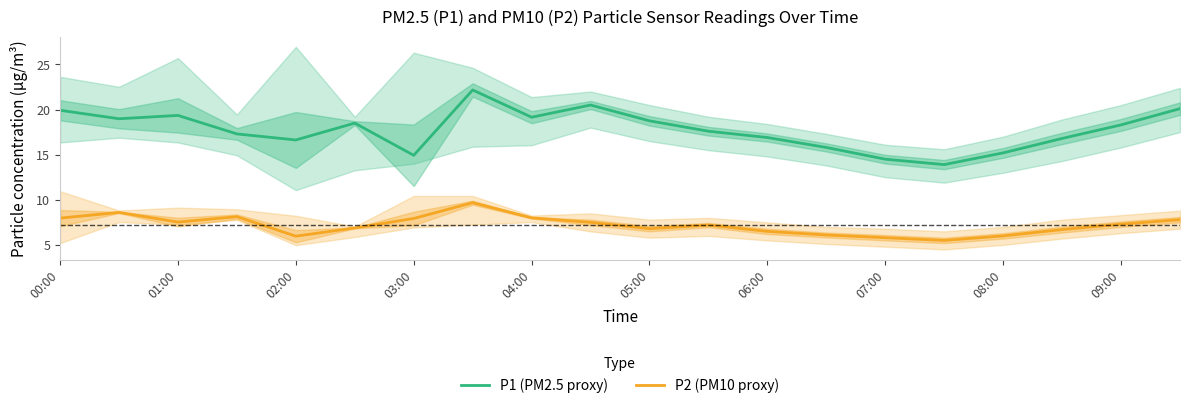

How many values in the P1 (PM2.5 proxy) series exceed 18?

10